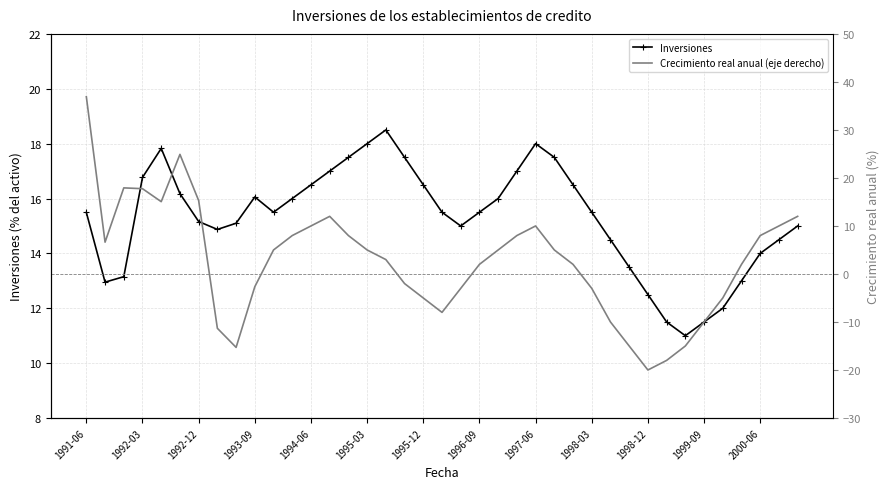

What is the difference between the second highest and second lowest values in the Inversiones series?

6.5